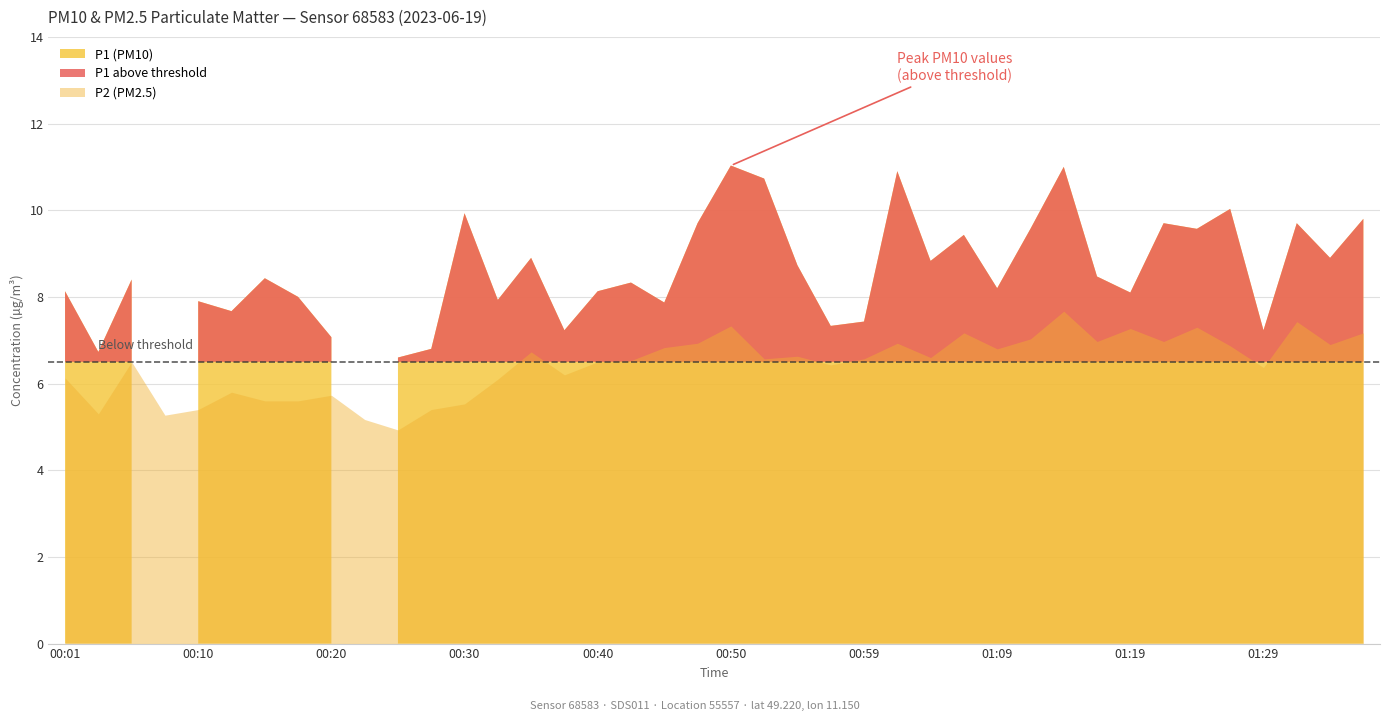

Where is P1 (PM10) nearest to the value 8?

00:18